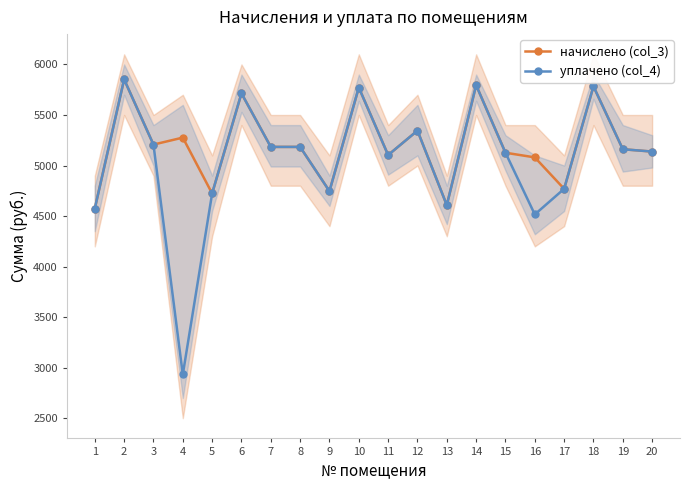

Reading left to right, list all the values displayed in this chart.

начислено (col_3): 1=4573.4	2=5852.2	3=5207.0	4=5276.2	5=4723.2	6=5714.0	7=5184.0	8=5184.0	9=4746.2	10=5771.5	11=5103.4	12=5345.3	13=4608.0	14=5794.6	15=5126.4	16=5080.3	17=4769.3	18=5783.0	19=5161.0	20=5137.9
уплачено (col_4): 1=4573.4	2=5852.2	3=5207.0	4=2932.5	5=4723.2	6=5714.0	7=5184.0	8=5184.0	9=4746.2	10=5771.5	11=5103.4	12=5345.3	13=4608.0	14=5794.6	15=5126.4	16=4515.8	17=4769.3	18=5783.0	19=5161.0	20=5137.9